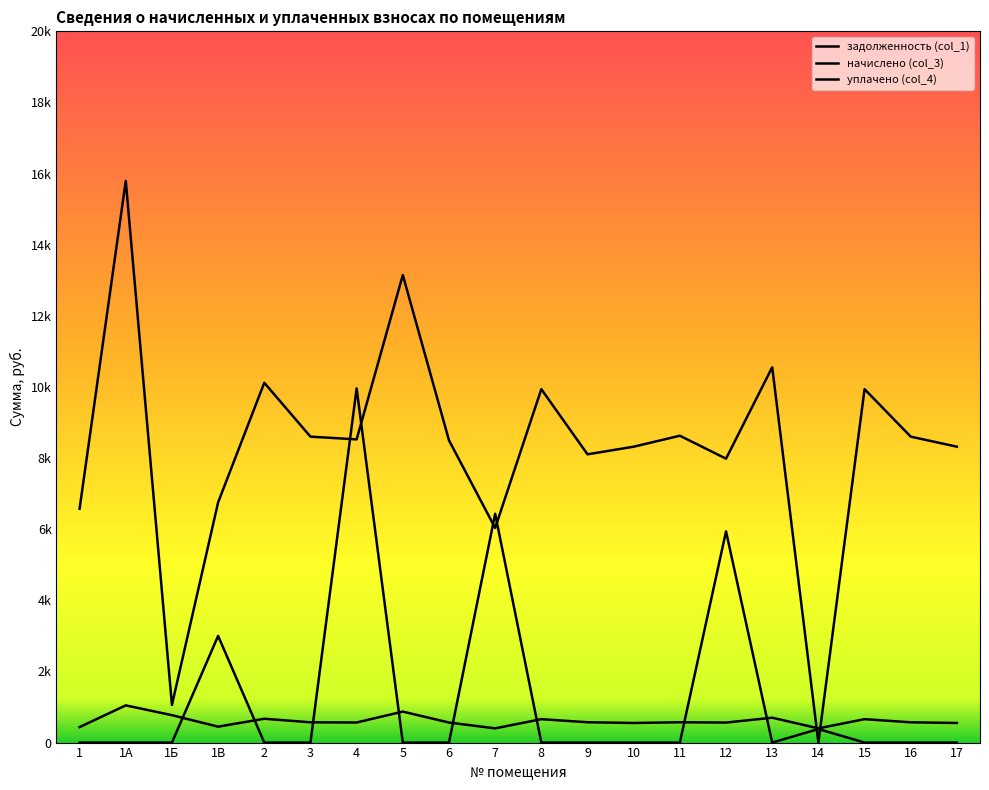

What is the total value across all series at 5?

14019.1